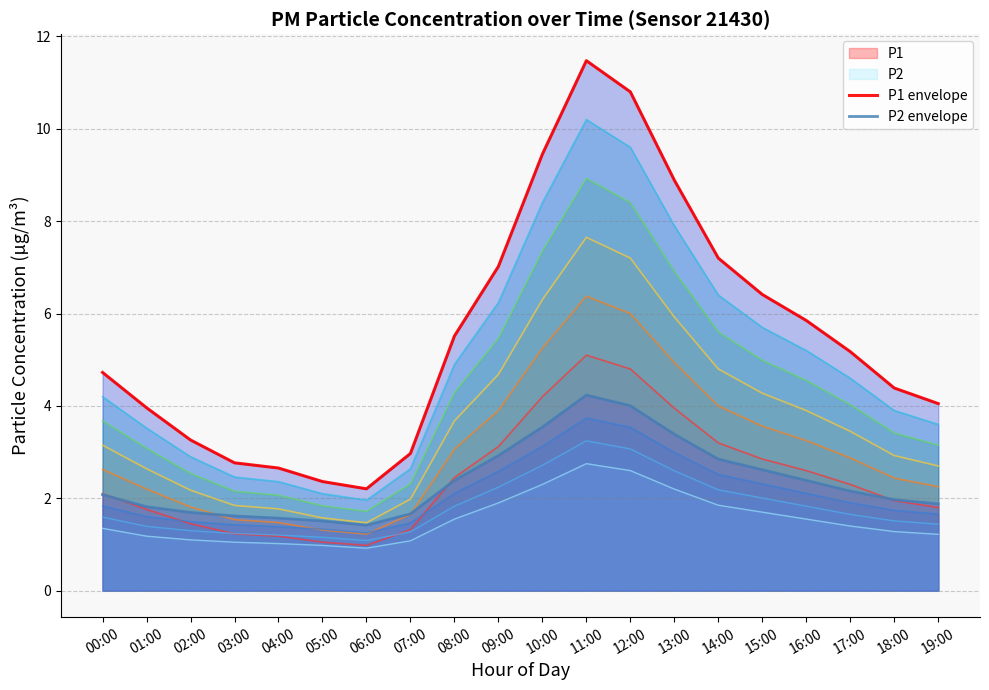

What is the difference between the P2 envelope values at 15:00 and 17:00?

0.5